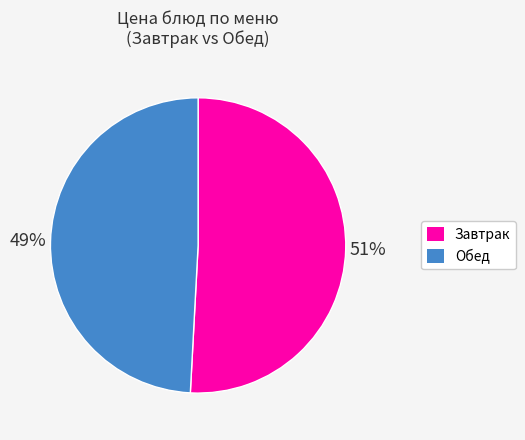

Is there any slice that represents more than half of the pie?

Yes